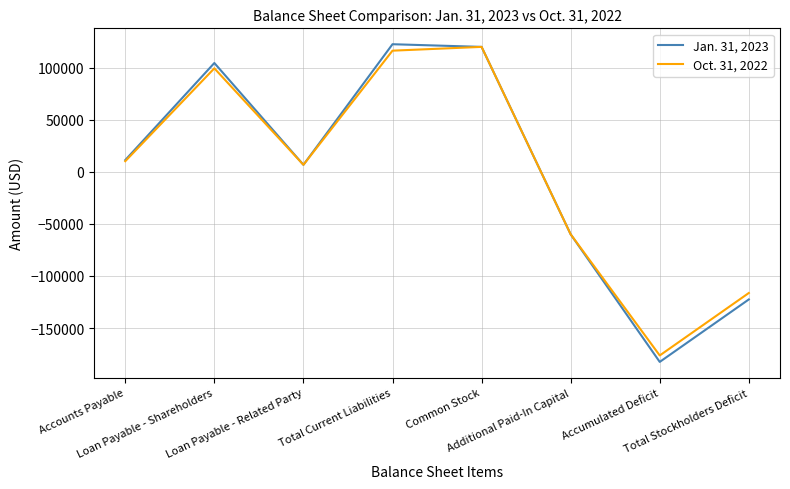

Is this an area chart (filled region under the line)?

No